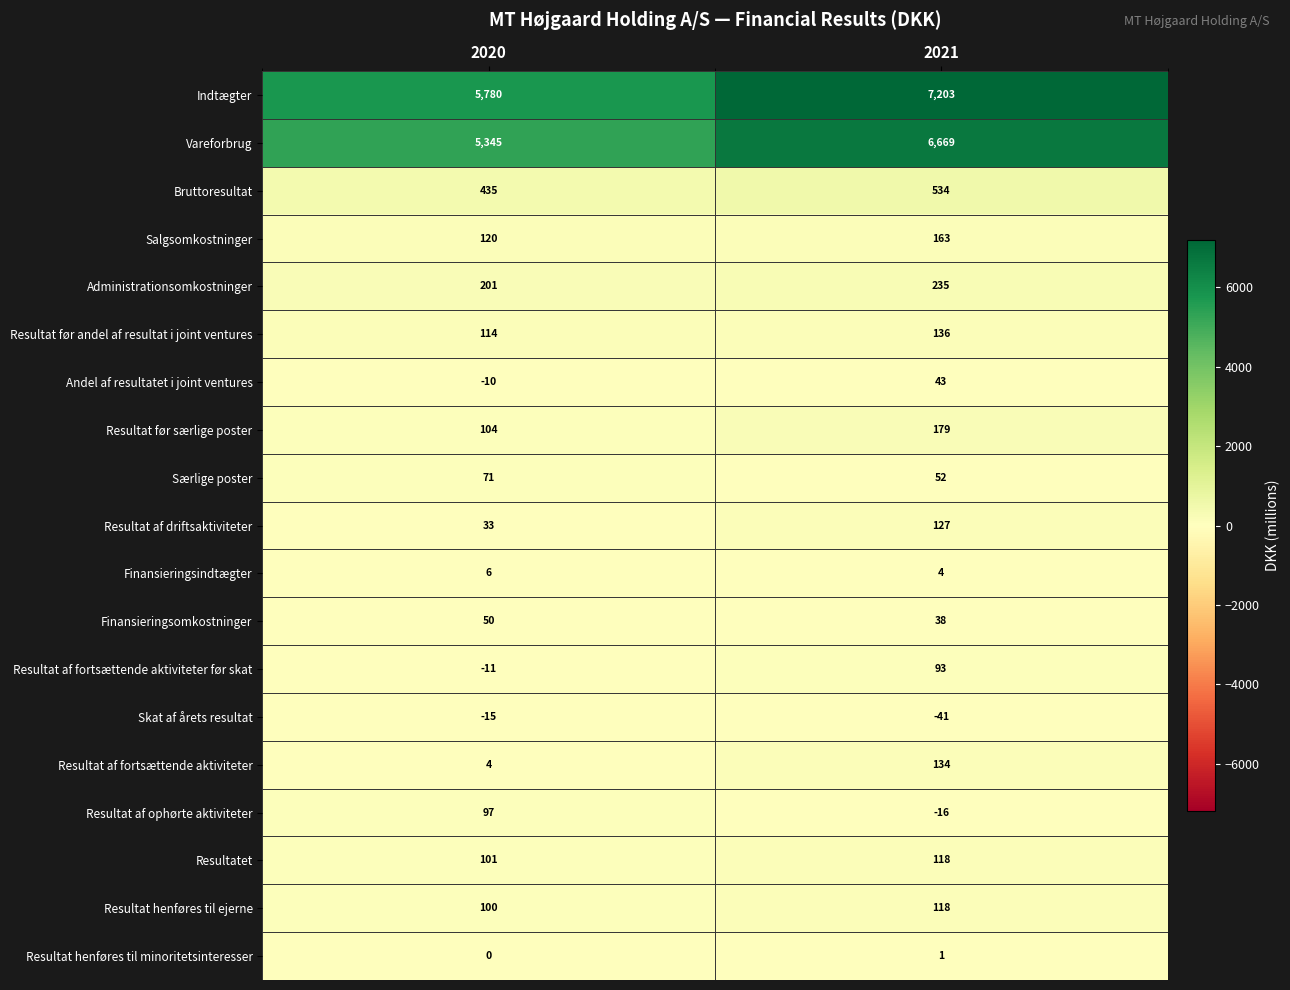

How many series are shown in this chart?

19